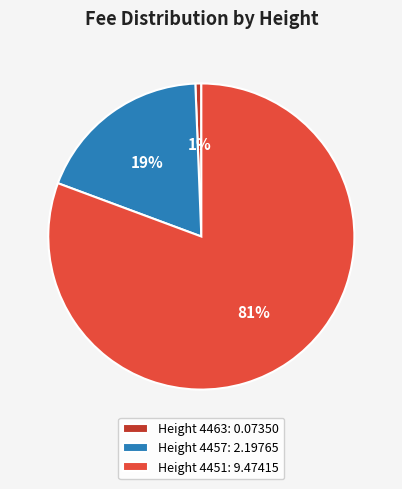

Is it true that Height 4451 is 81% of the pie?

True